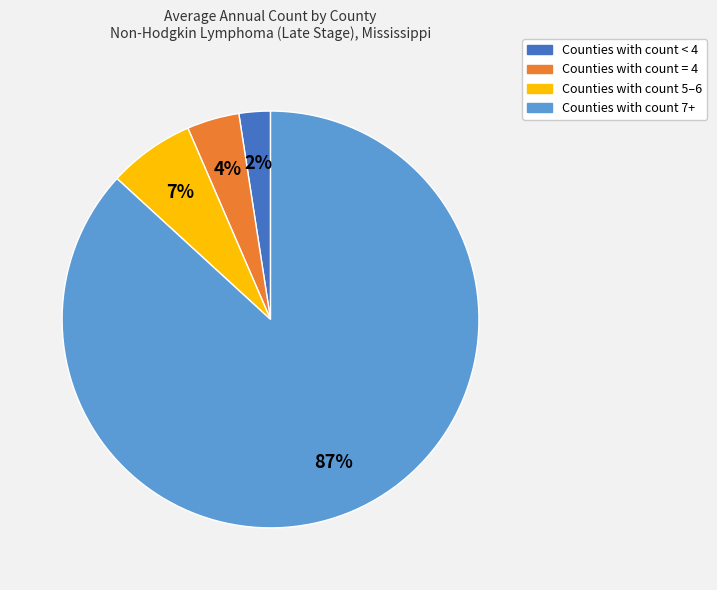

To the nearest percent, what is the average slice percentage?

25%